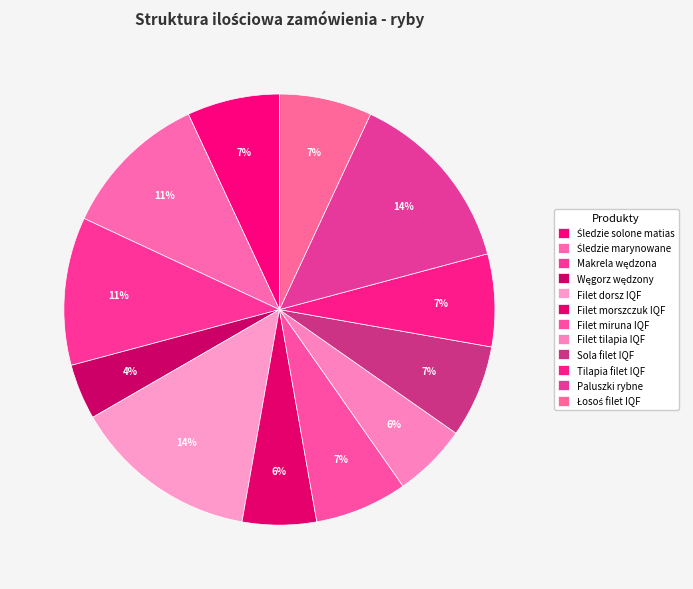

Does any single category account for the majority?

No